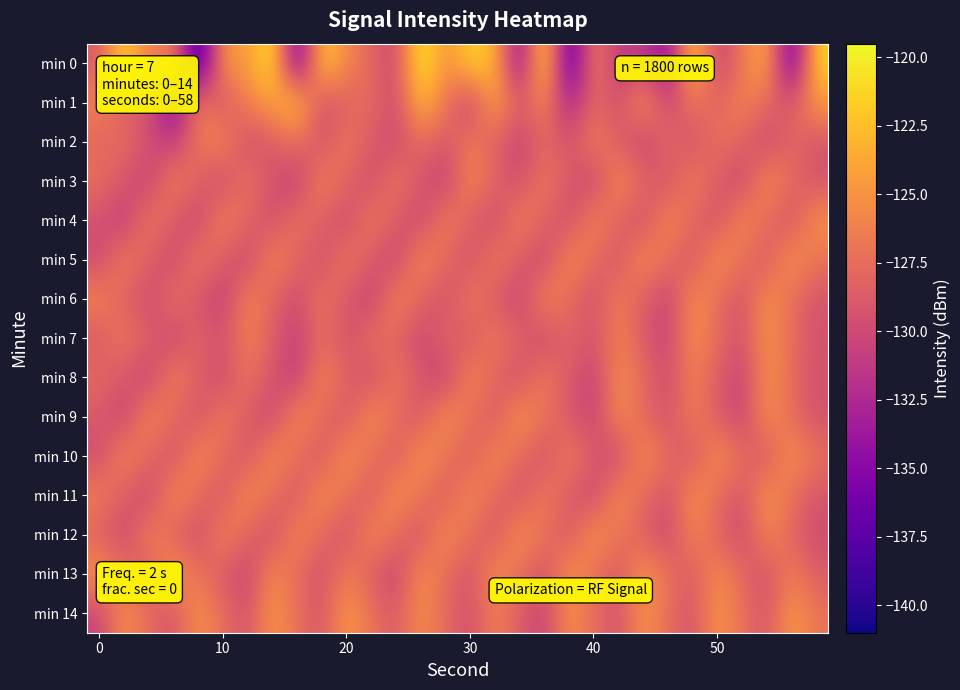

What is the smallest value displayed?

-140.9